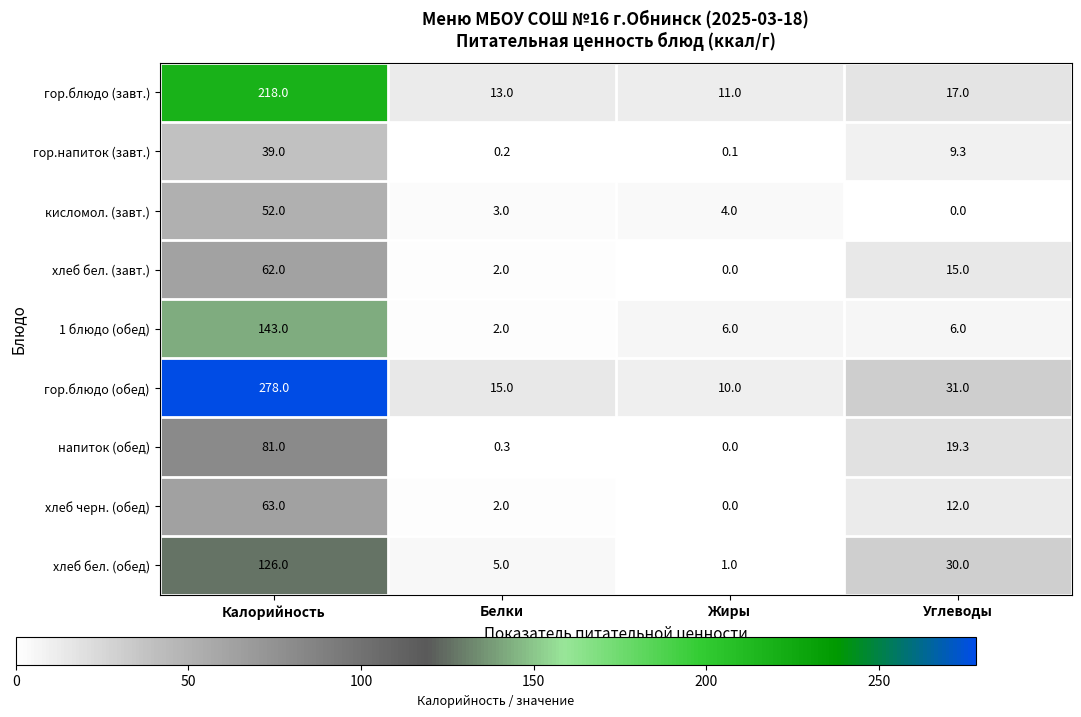

How many values in кисломол. (завт.) are above zero?

3